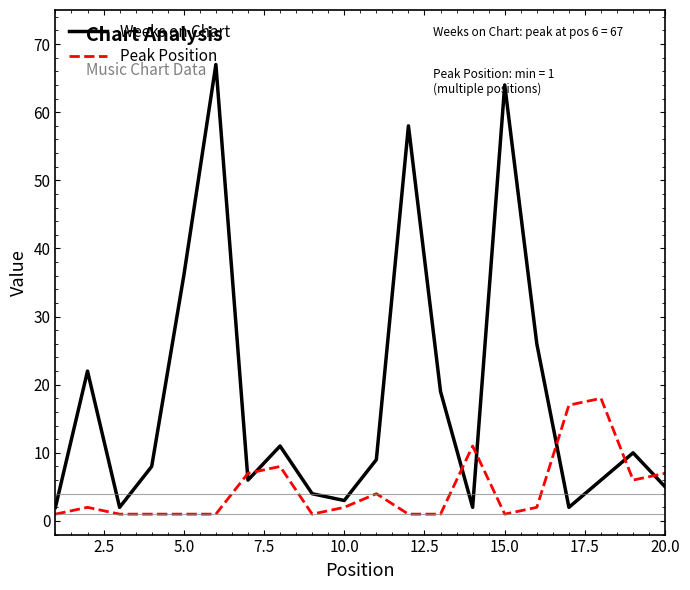

Reading left to right, list all the values displayed in this chart.

Weeks on Chart: 2	22	2	8	36	67	6	11	4	3	9	58	19	2	64	26	2	6	10	5
Peak Position: 1	2	1	1	1	1	7	8	1	2	4	1	1	11	1	2	17	18	6	7